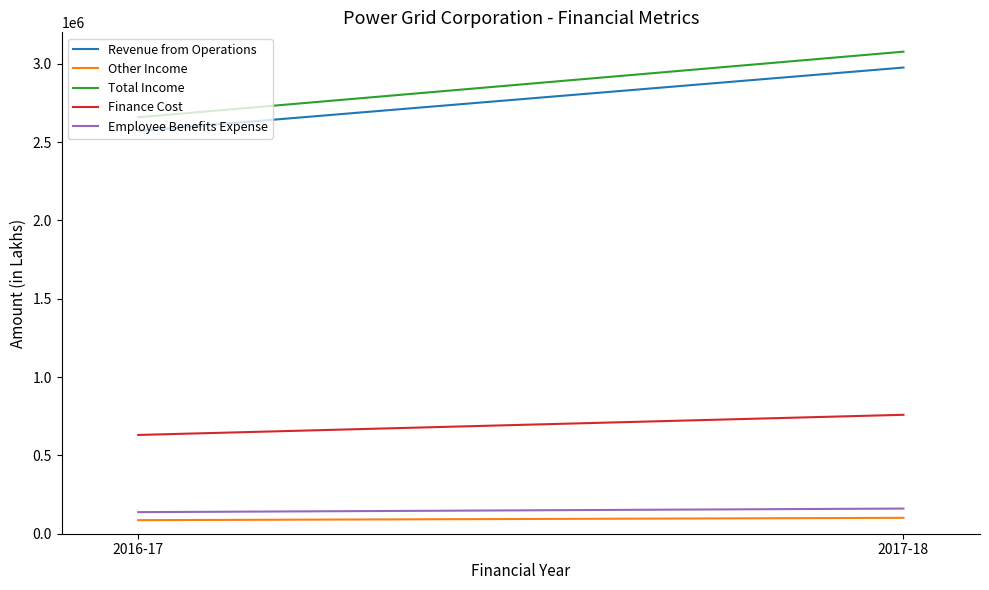

Where is Employee Benefits Expense nearest to the value 149151?

2016-17